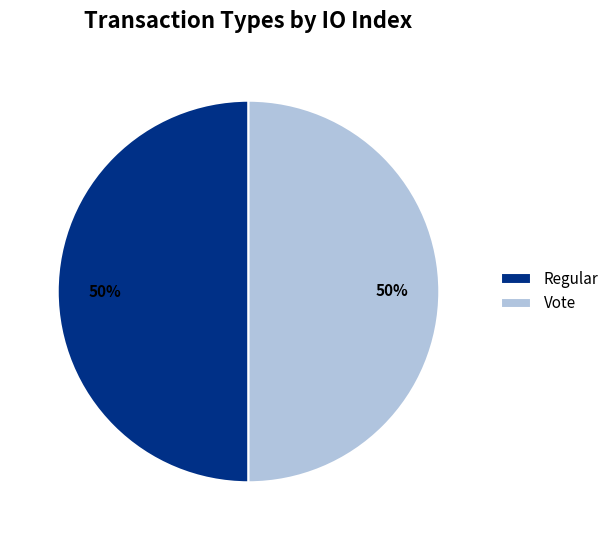

How many slices are in this pie chart?

2